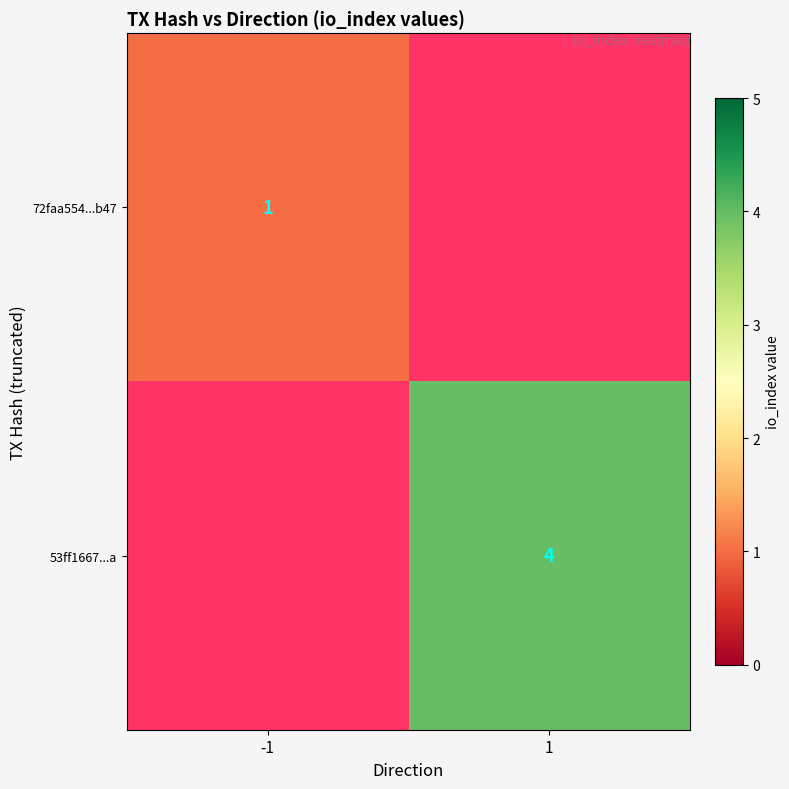

True or false: 53ff1667...a has a value of 2 at 1.

False